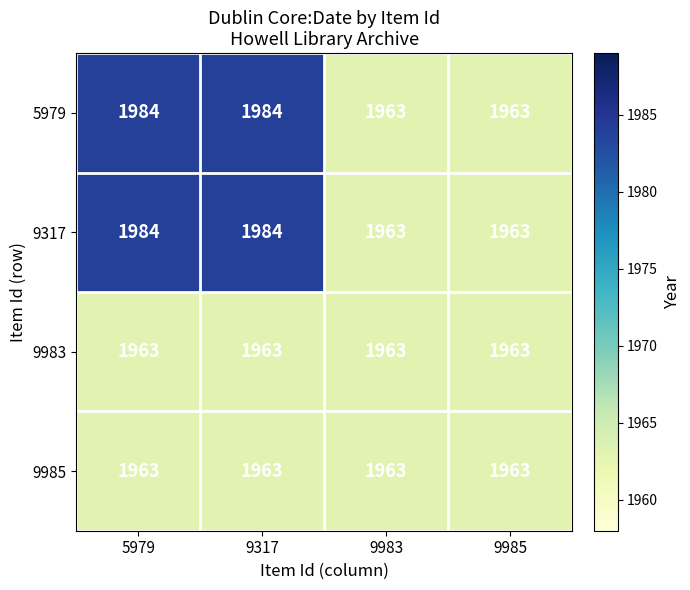

What is the sum of all 9983 values?

7852